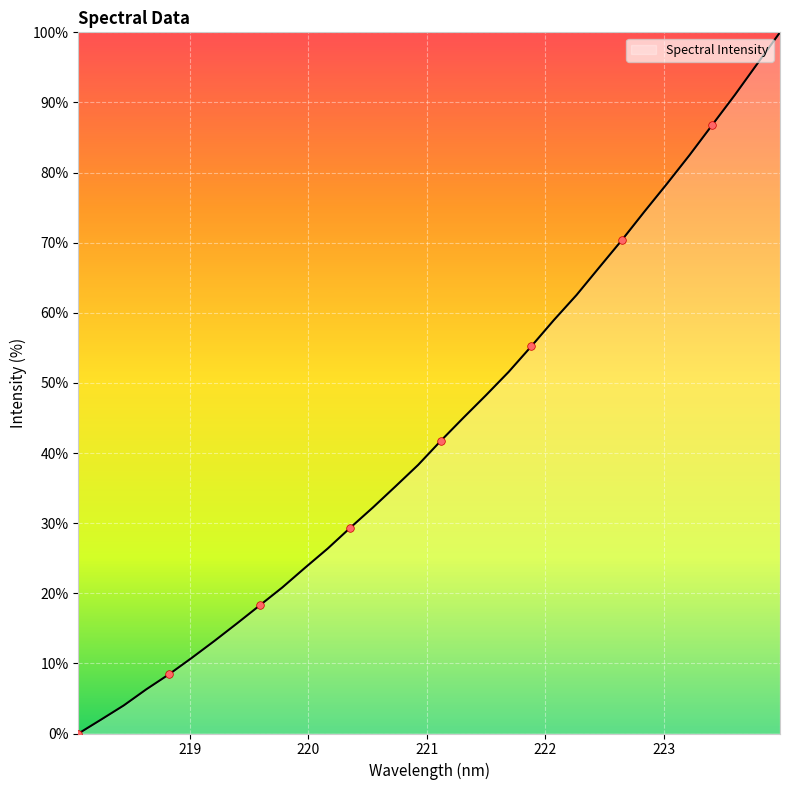

What is the maximum value shown in the chart?

100.0